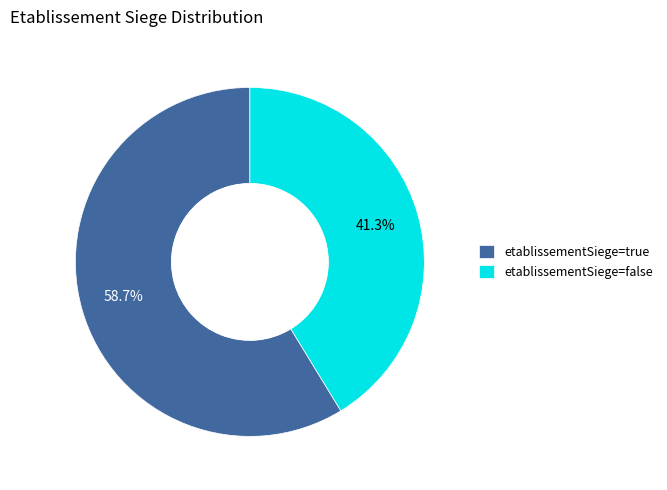

Does etablissementSiege=true represent more than half of the total?

Yes